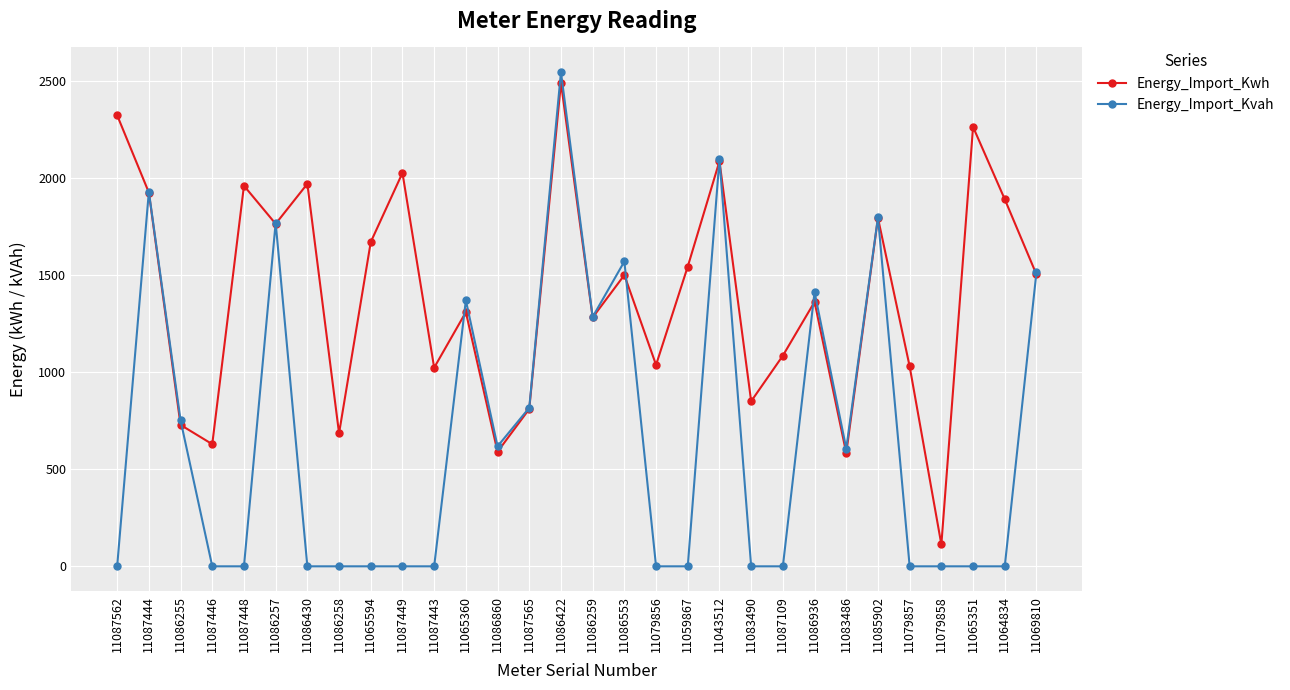

Does the chart have visible grid lines?

Yes